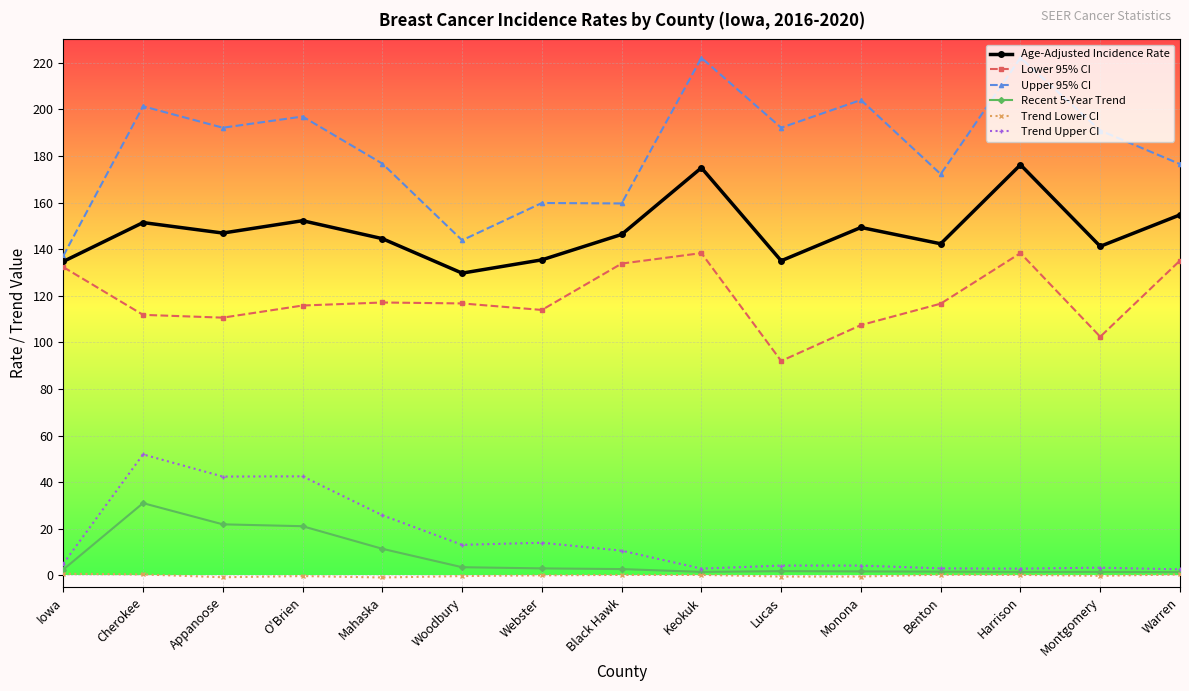

The Trend Upper CI series shows 25.8 at Mahaska. True or false?

True